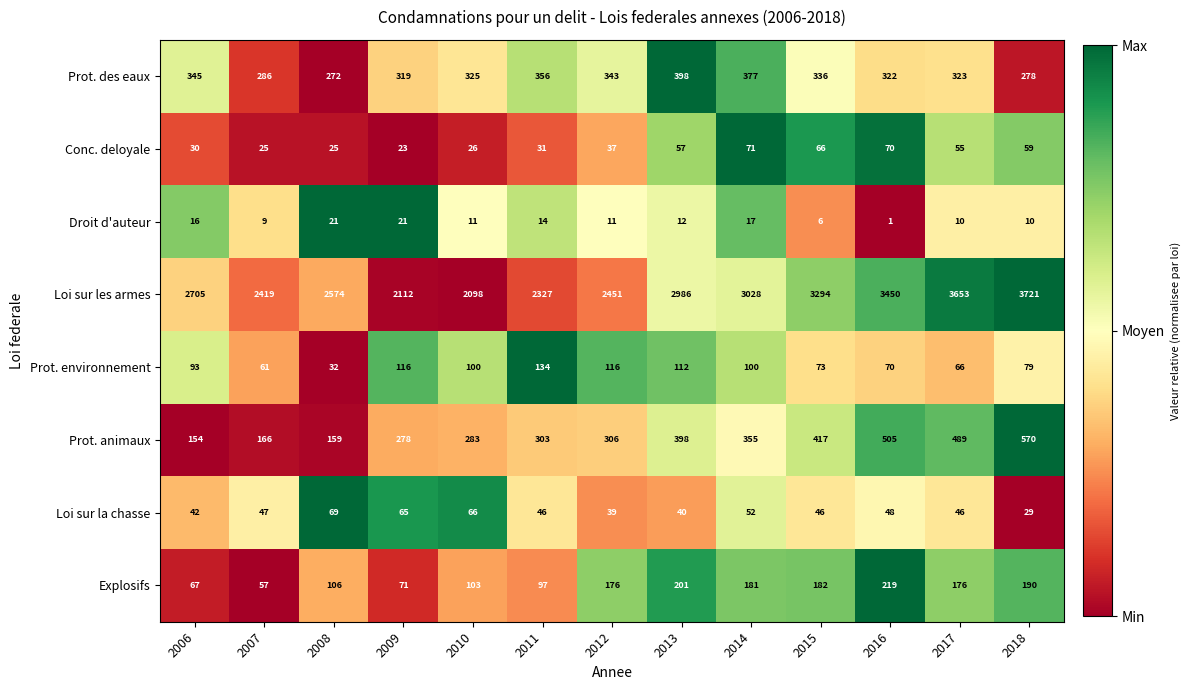

What is the average value of the Conc. deloyale series?

44